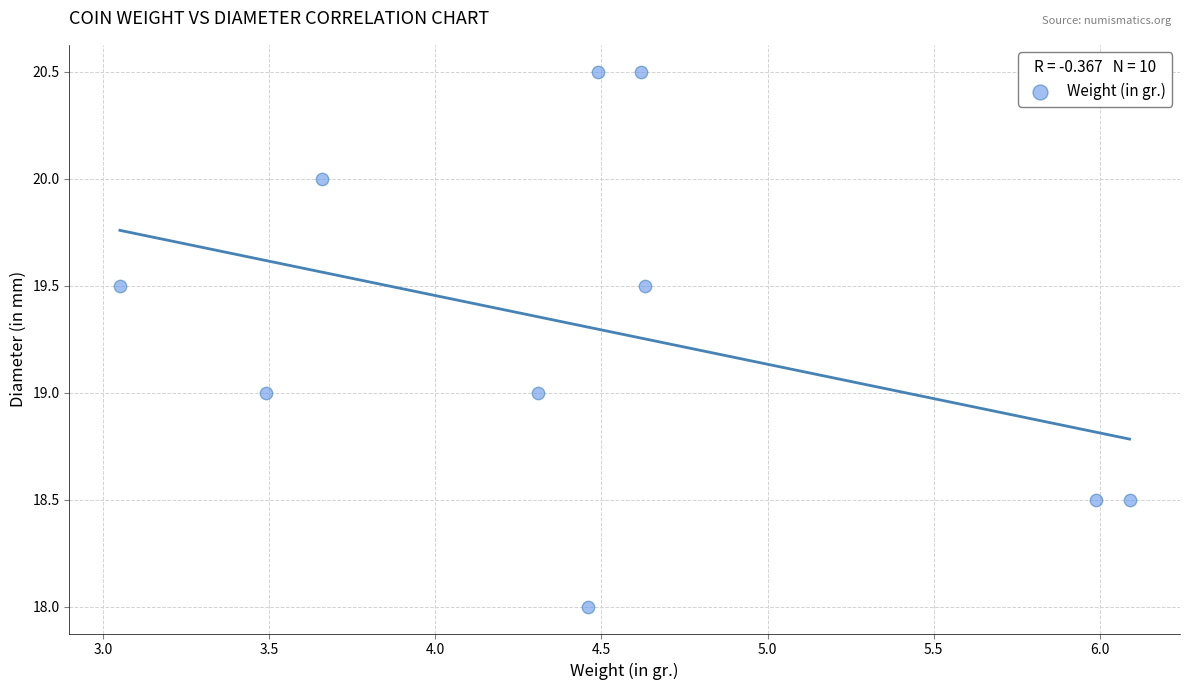

What is the range of Y values (max minus min)?

2.5